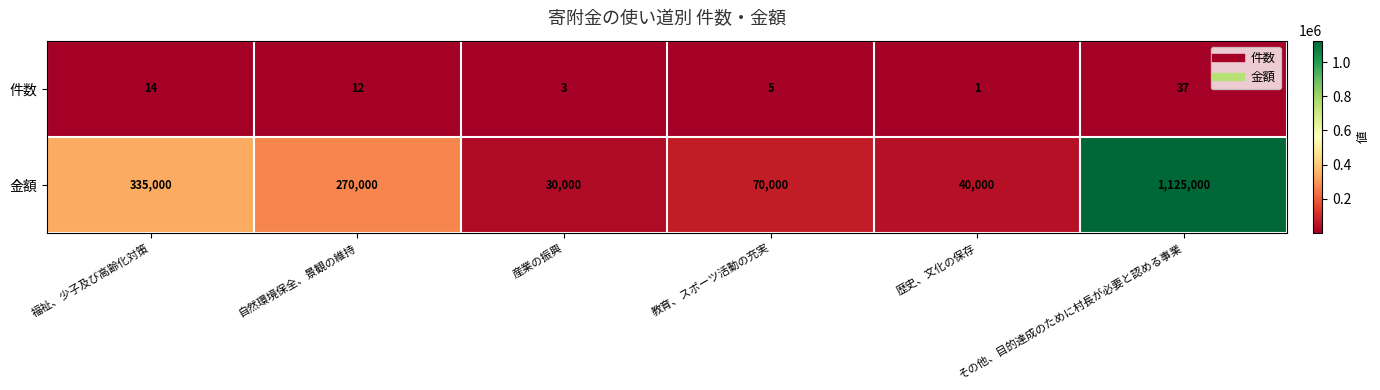

Rank the series by their maximum value, from lowest to highest.

件数, 金額